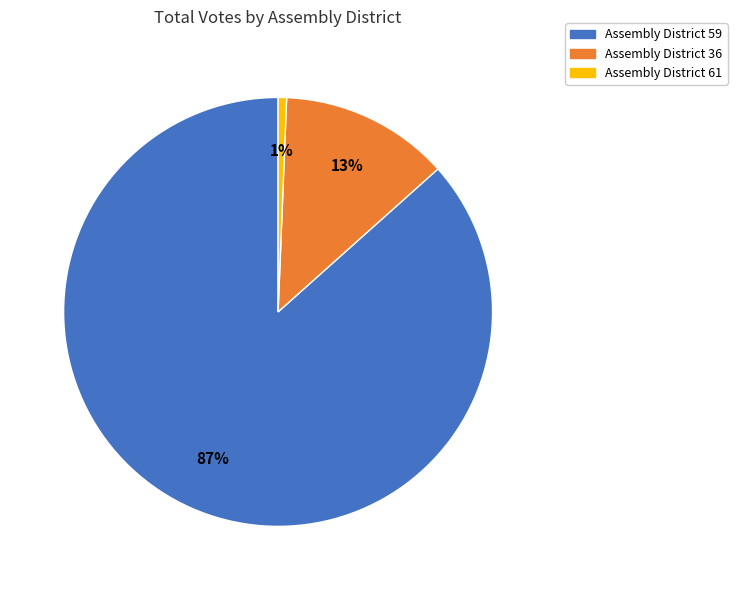

Rank the categories by value from highest to lowest.

Assembly District 59, Assembly District 36, Assembly District 61